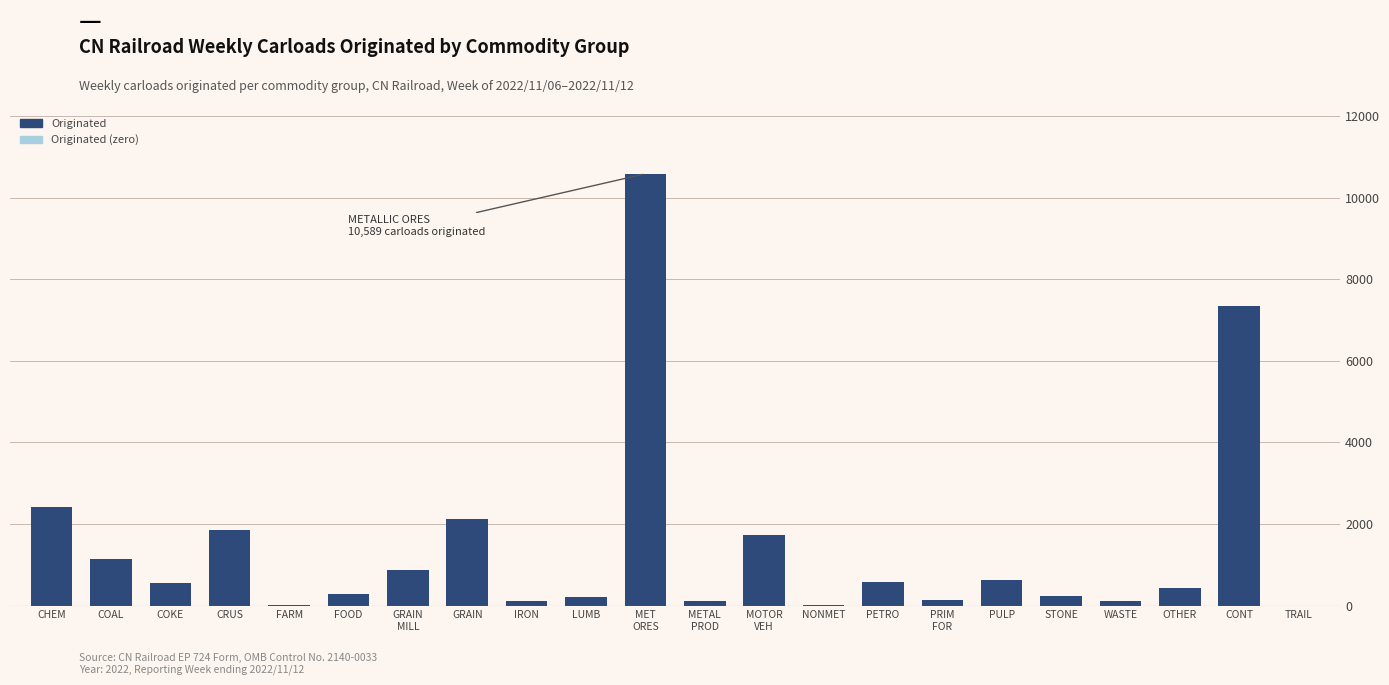

Is it true that the value at GRAIN is 2120?

True